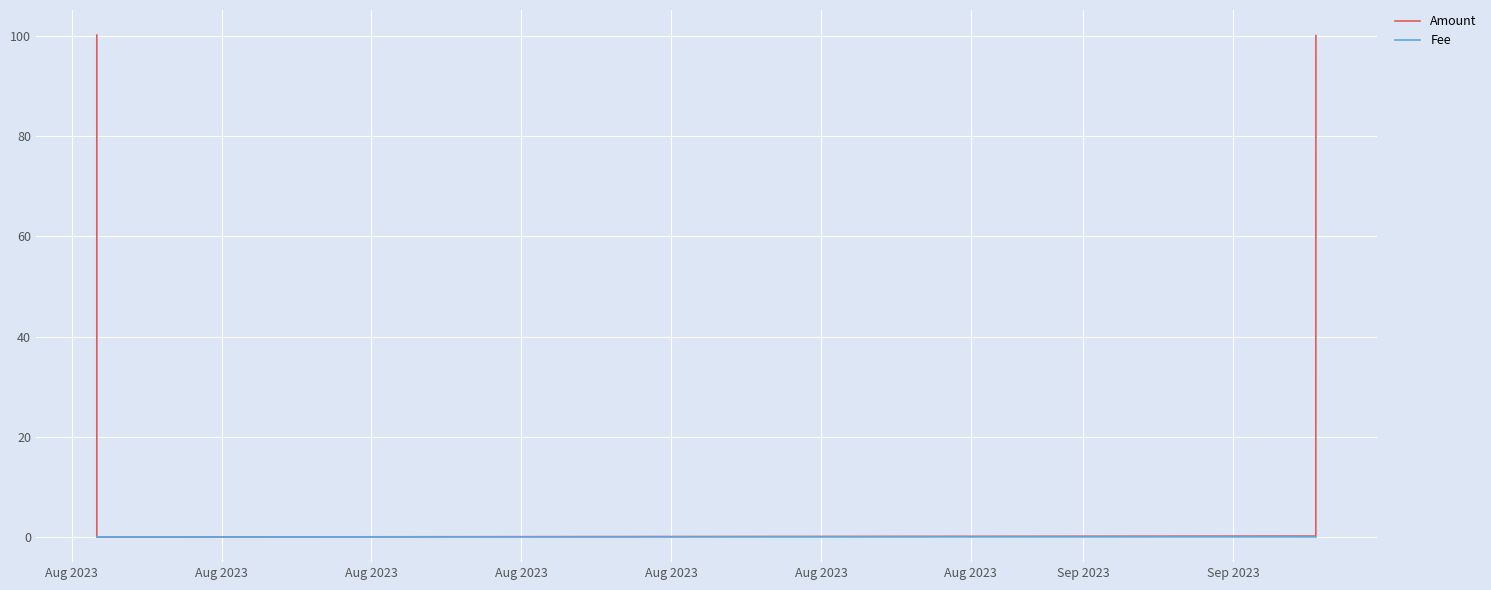

Where does the Amount series first go above 100?

Aug 2023